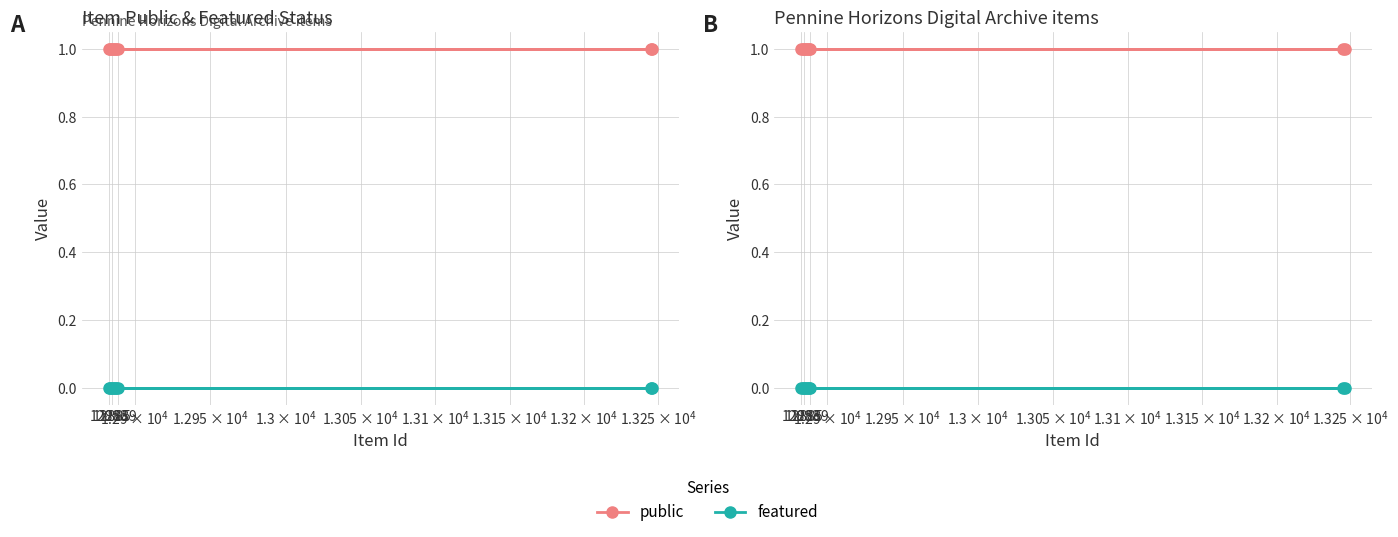

True or false: public and featured cross at least once.

False